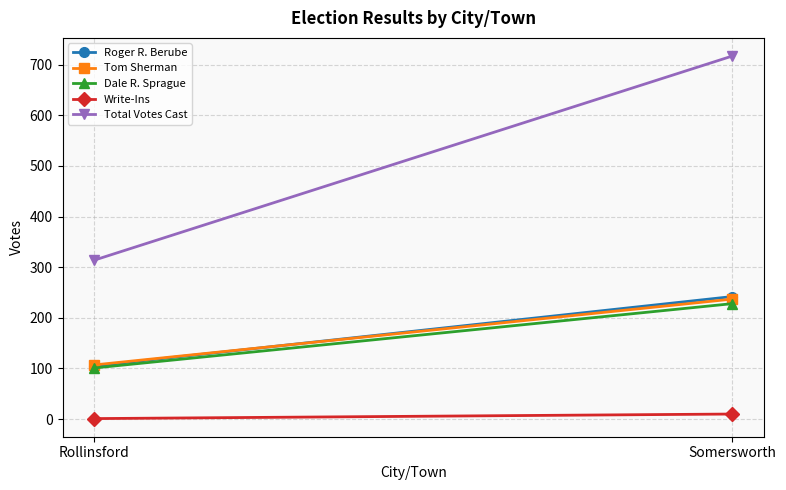

What is the greatest value displayed?

717